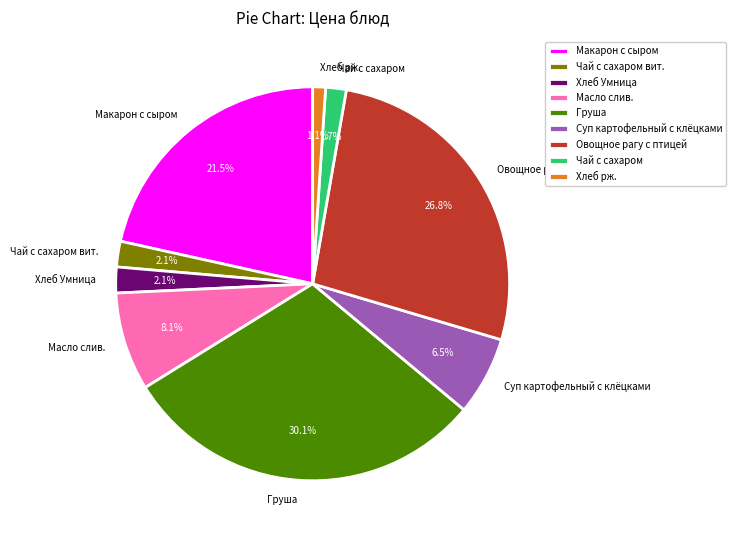

Is there a majority slice in this chart?

No